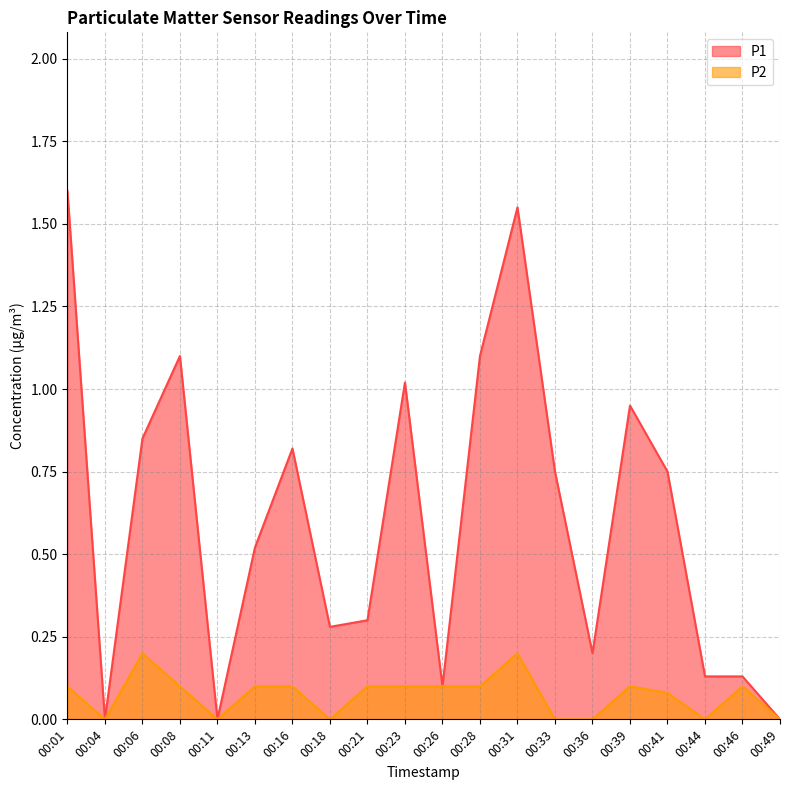

How many interior local valleys does the P2 series have?

4